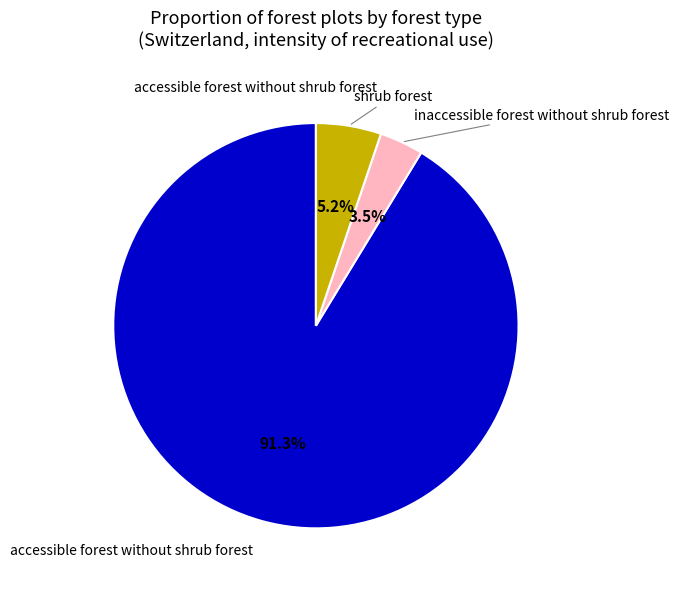

Is there a majority slice in this chart?

Yes